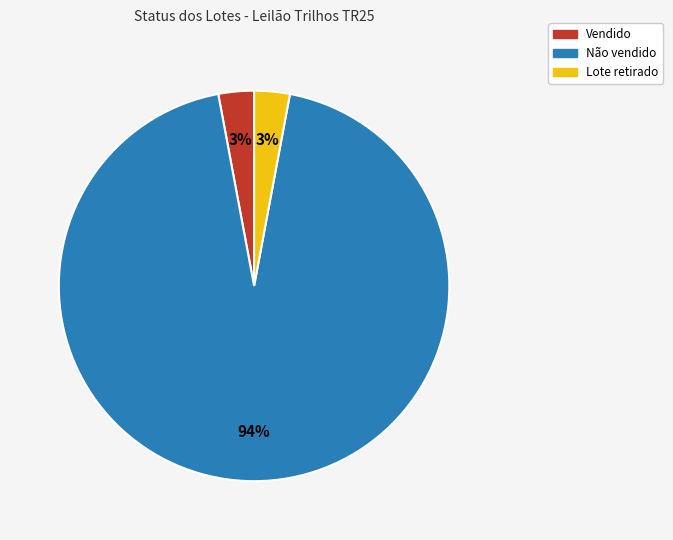

To the nearest percent, what is the average slice percentage?

33%